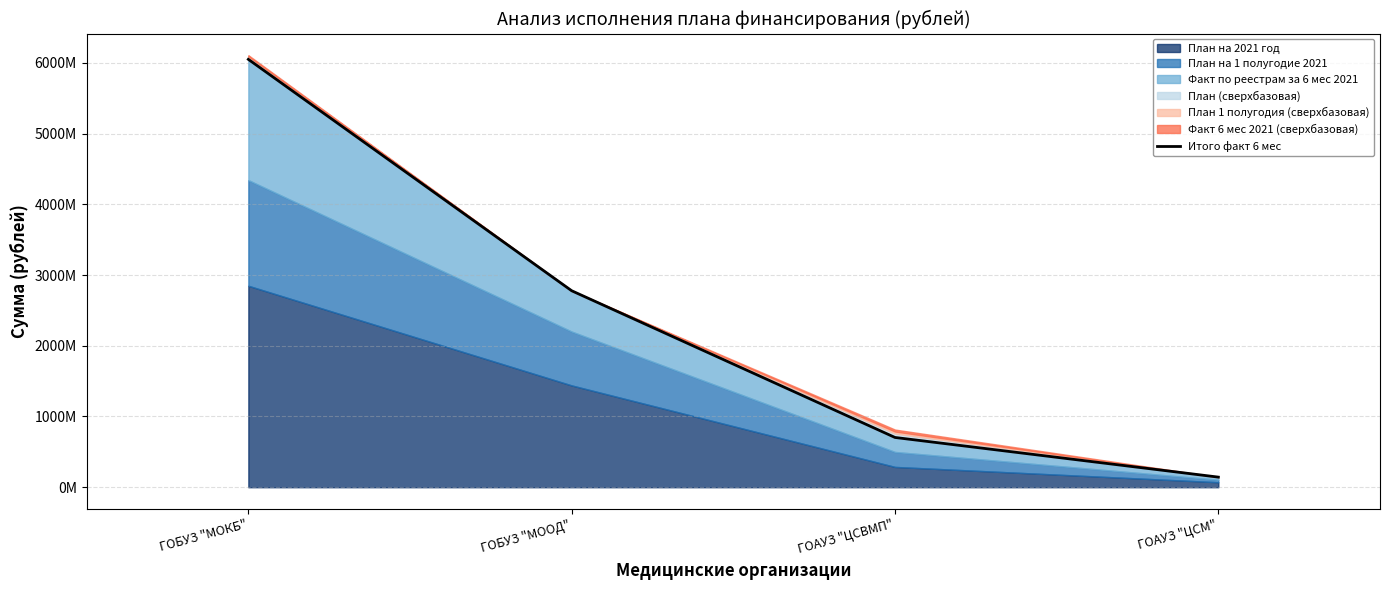

List the labels in order of value, largest first.

ГОБУЗ "МОКБ", ГОБУЗ "МООД", ГОАУЗ "ЦСВМП", ГОАУЗ "ЦСМ"